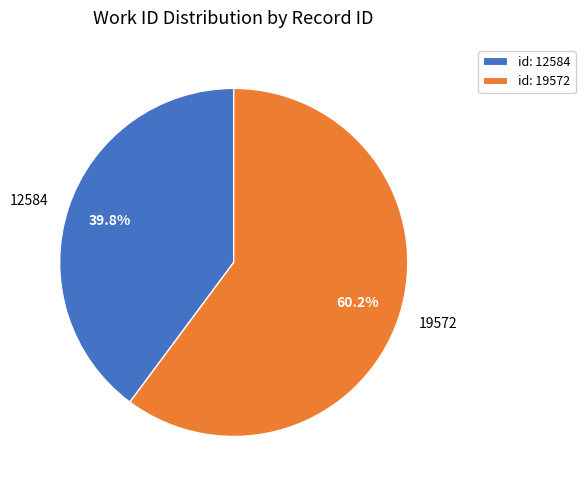

To the nearest percent, what is the difference between the largest and smallest slice percentages?

20%